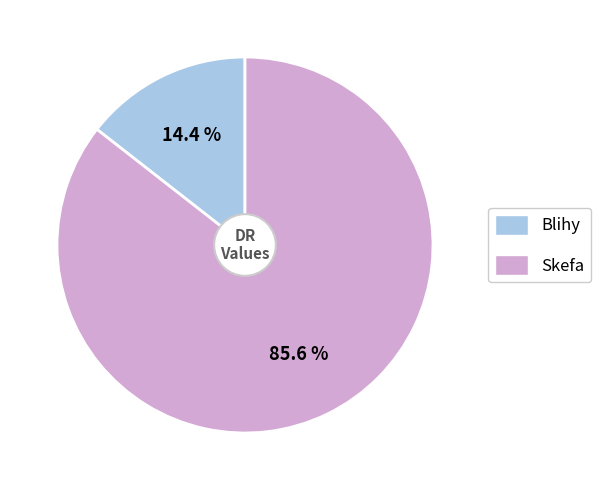

True or false: Skefa accounts for 86% of the total.

True